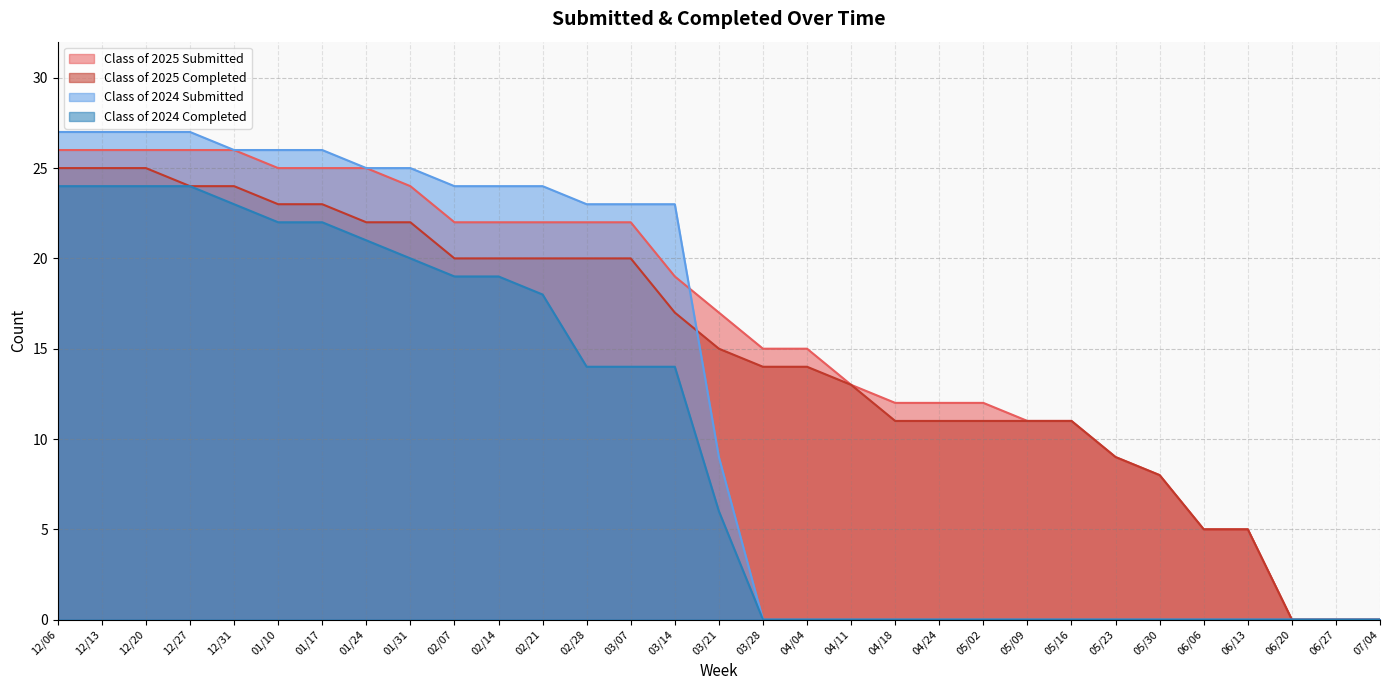

True or false: Class of 2025 Submitted has a value of 0 at 06/20.

True